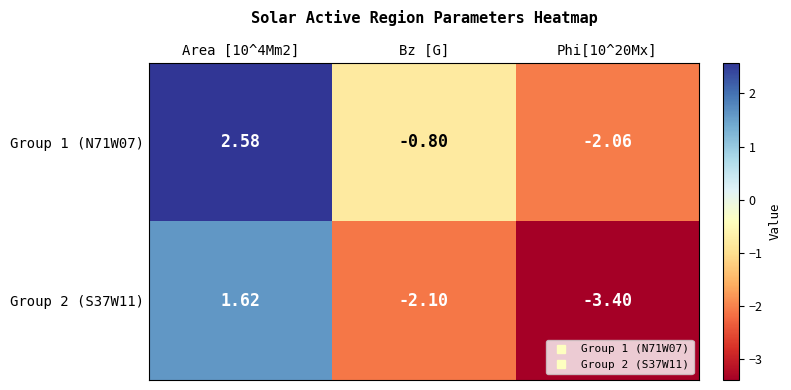

Is the value of Group 1 (N71W07) at Phi[10^20Mx] greater than the value of Group 2 (S37W11) at Bz [G]?

Yes